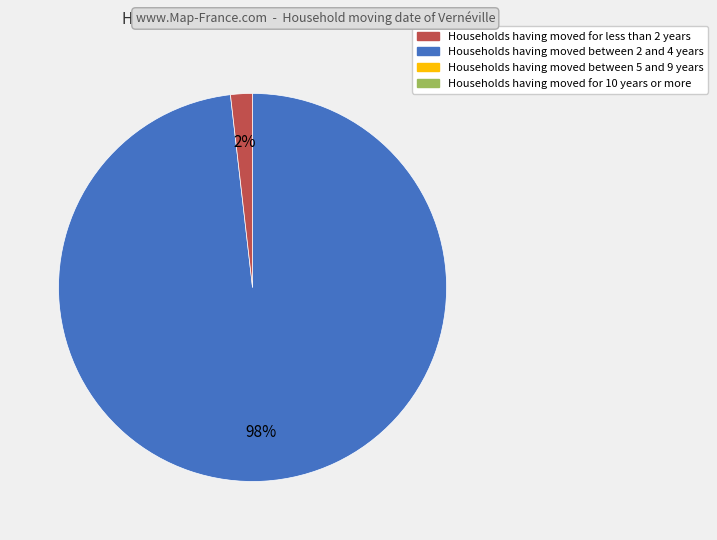

To the nearest percent, what is the difference between the largest and smallest slice percentages?

96%